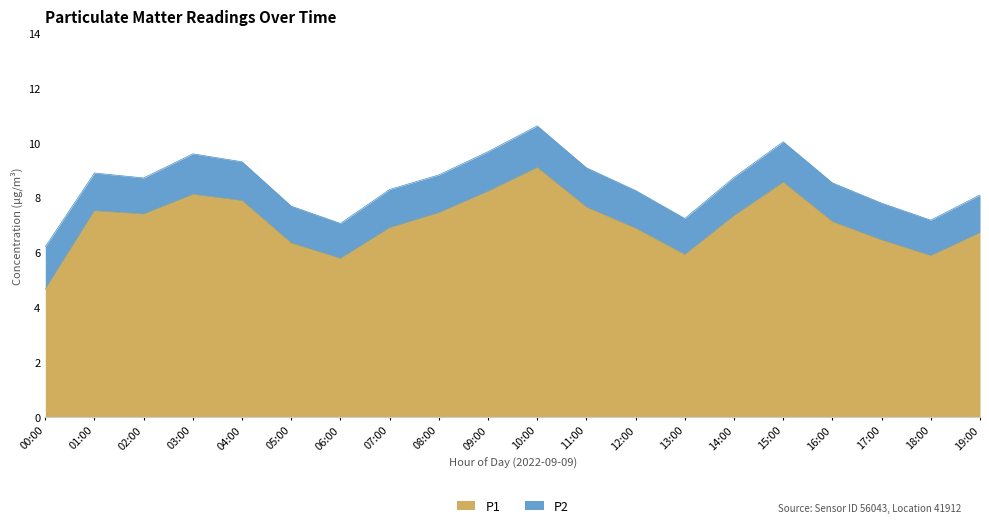

Is it true that the value at 17:00 is 6.5?

True